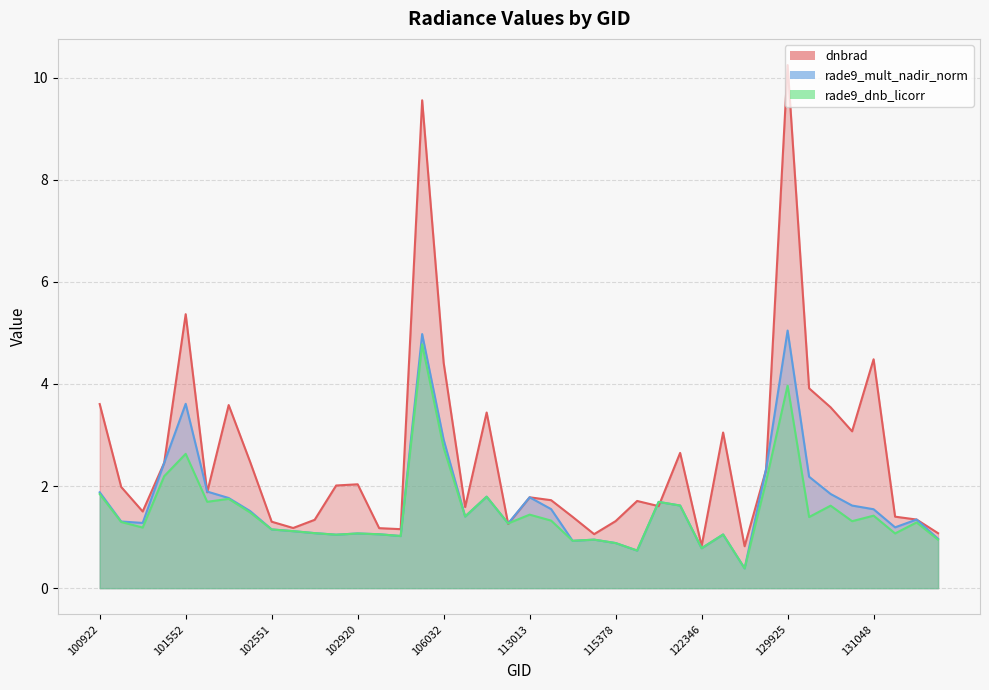

Is it true that dnbrad equals 1.1 at 115265?

True